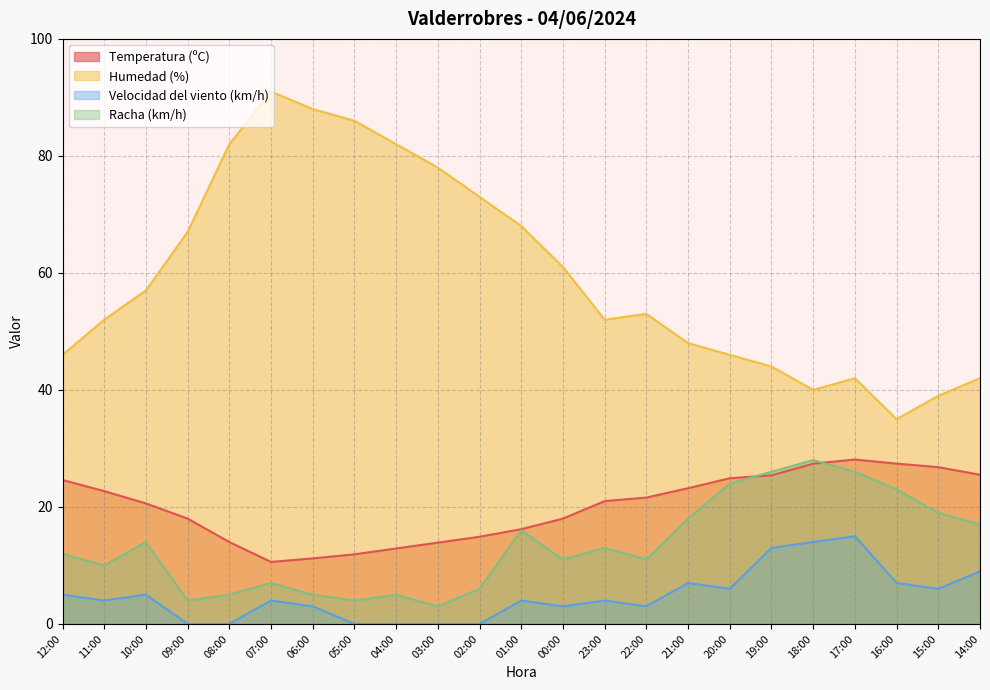

At which label does Velocidad del viento (km/h) first exceed 4?

12:00